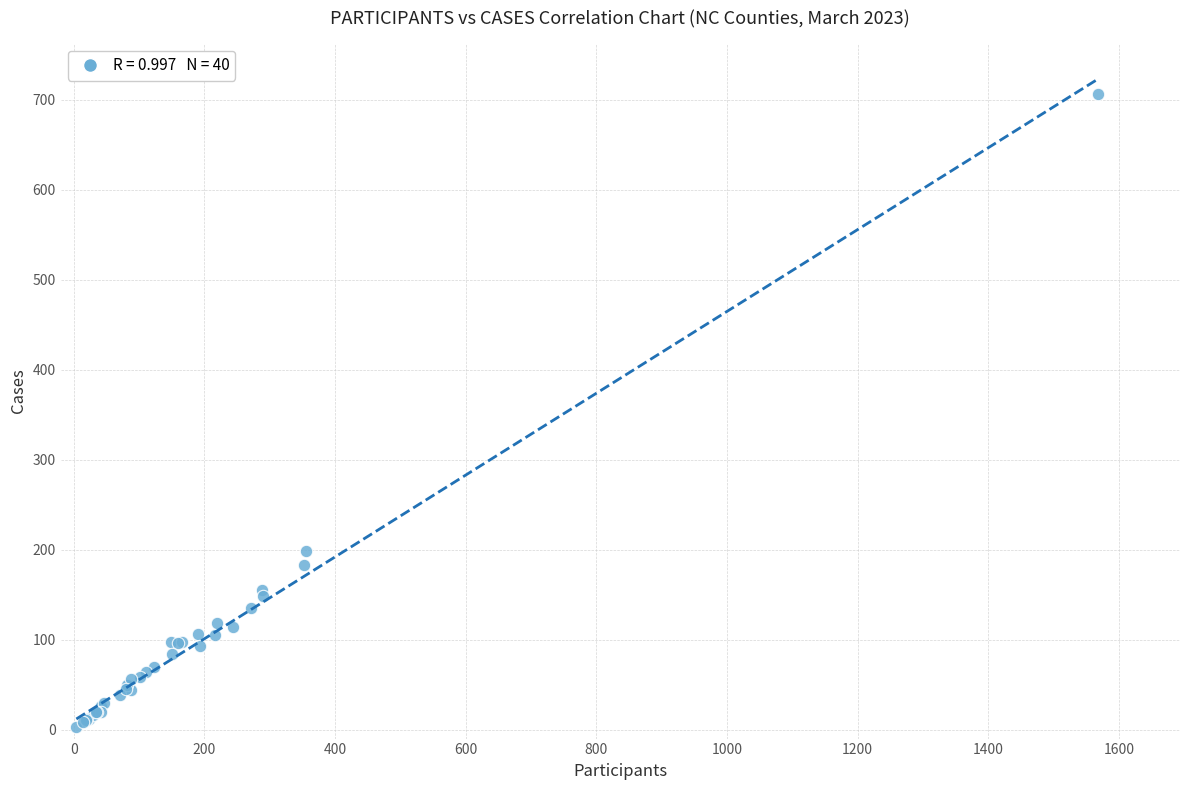

What Y value in the scatter plot is closest to 354?

199